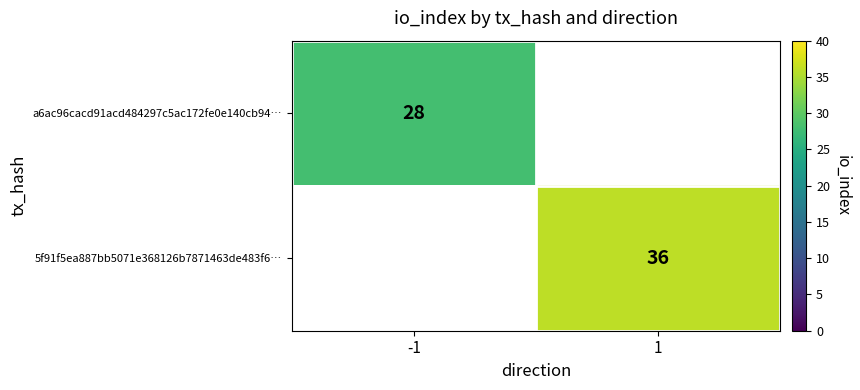

The value of a6ac96cacd91acd484297c5ac172fe0e140cb94… at -1 is 18. True or false?

False